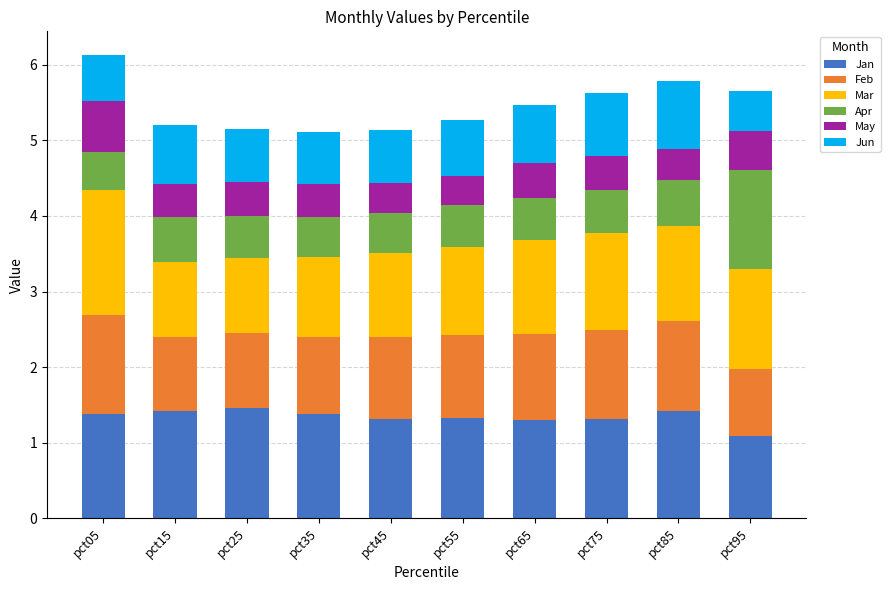

Which category has the lowest value in the Jan series?

pct95